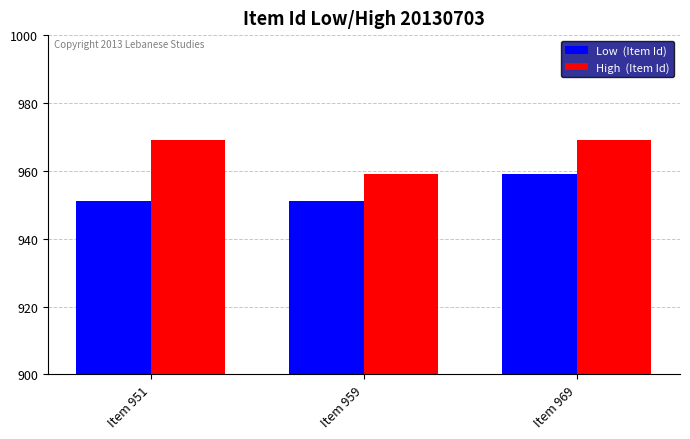

How many groups of bars are there?

3